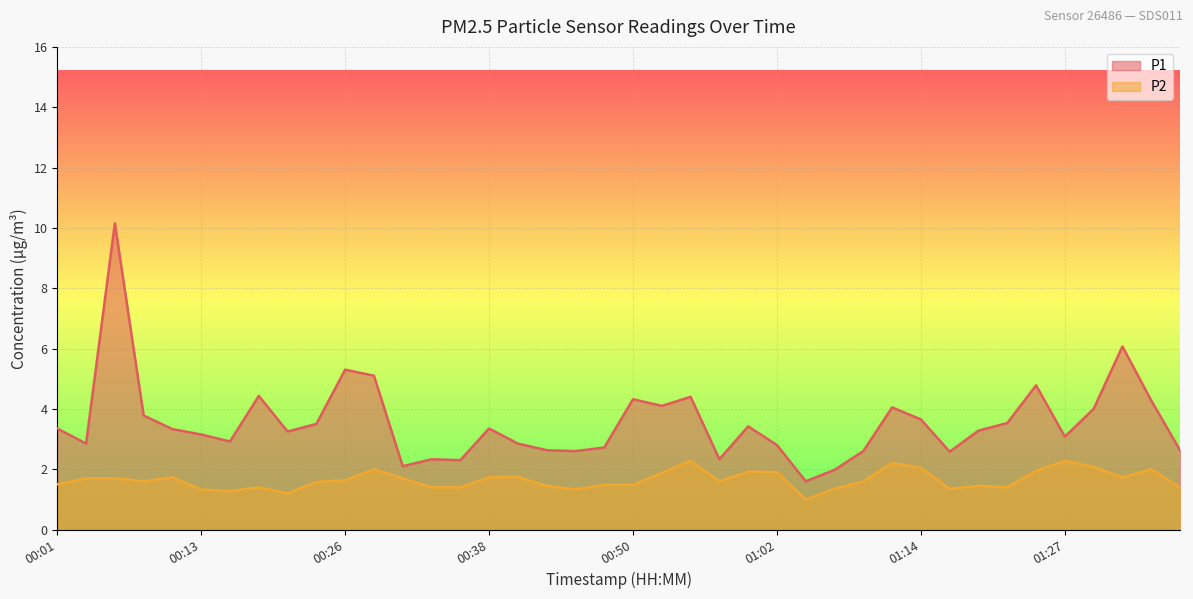

How many data points in P2 are above 1?

39